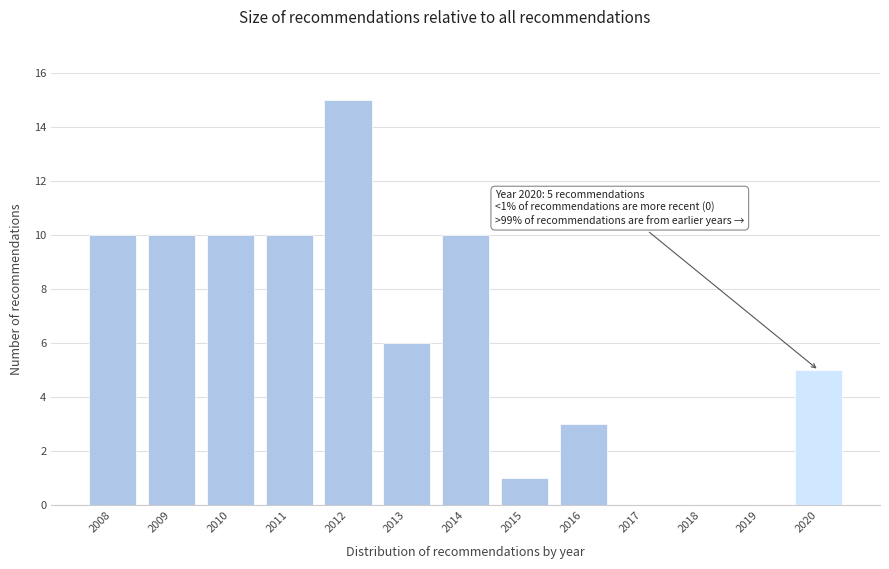

Reading right to left, transcribe all the data shown in this chart.

2020=5	2019=0	2018=0	2017=0	2016=3	2015=1	2014=10	2013=6	2012=15	2011=10	2010=10	2009=10	2008=10